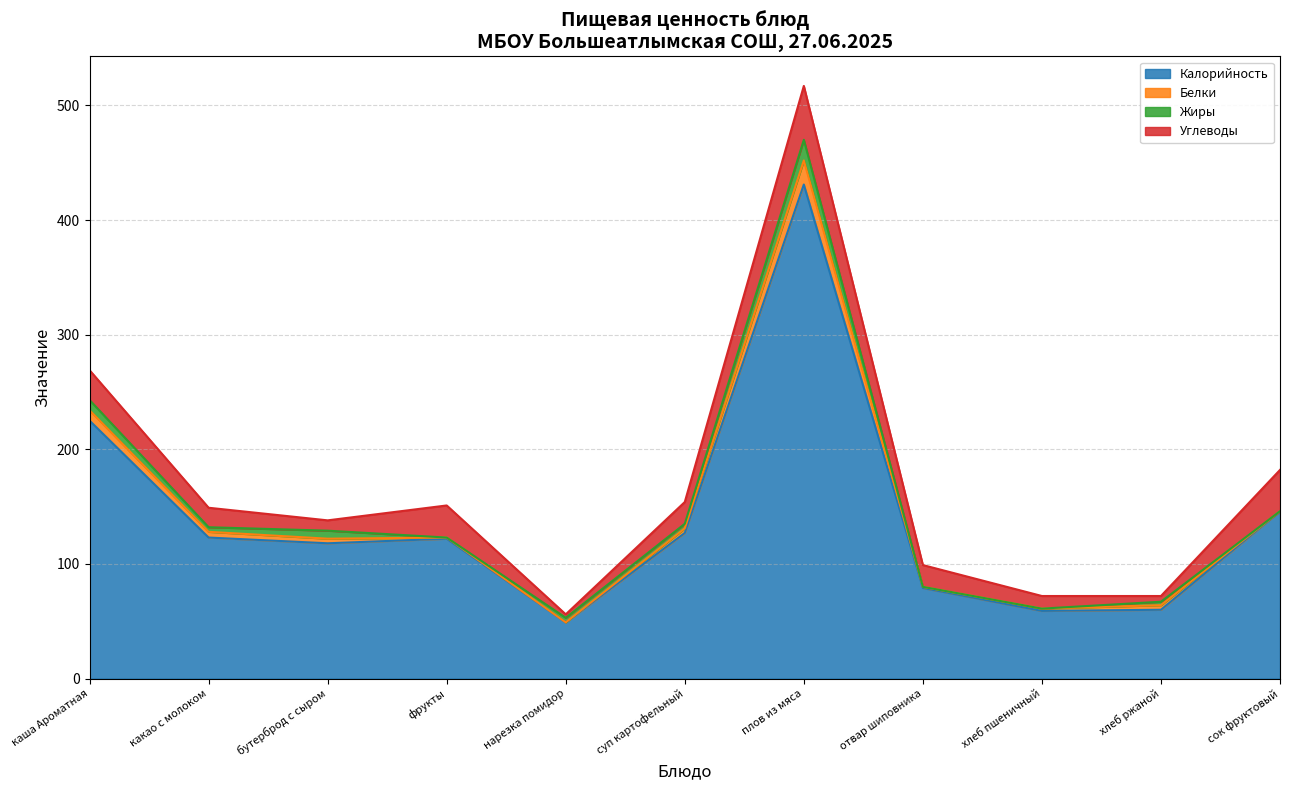

At which category does the chart reach its peak across all series?

плов из мяса